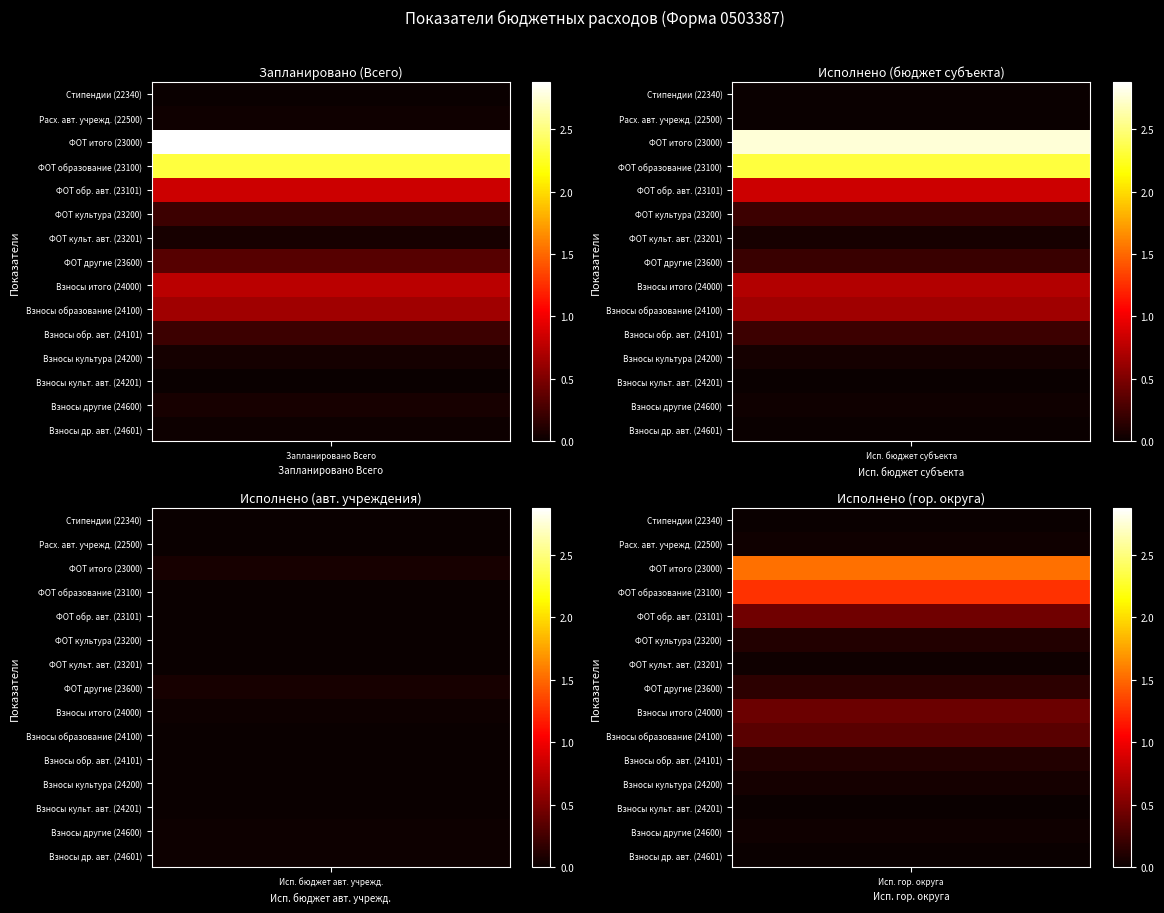

What is the sum of all Взносы по обязательному социальному страхованию values?

168423291.3